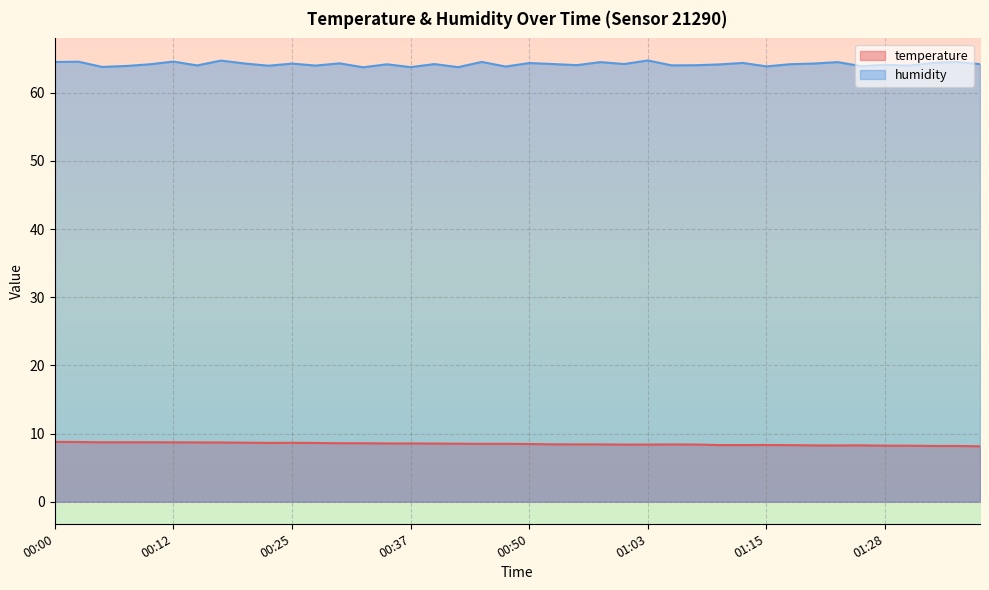

What are all the series names shown in the legend?

temperature, humidity